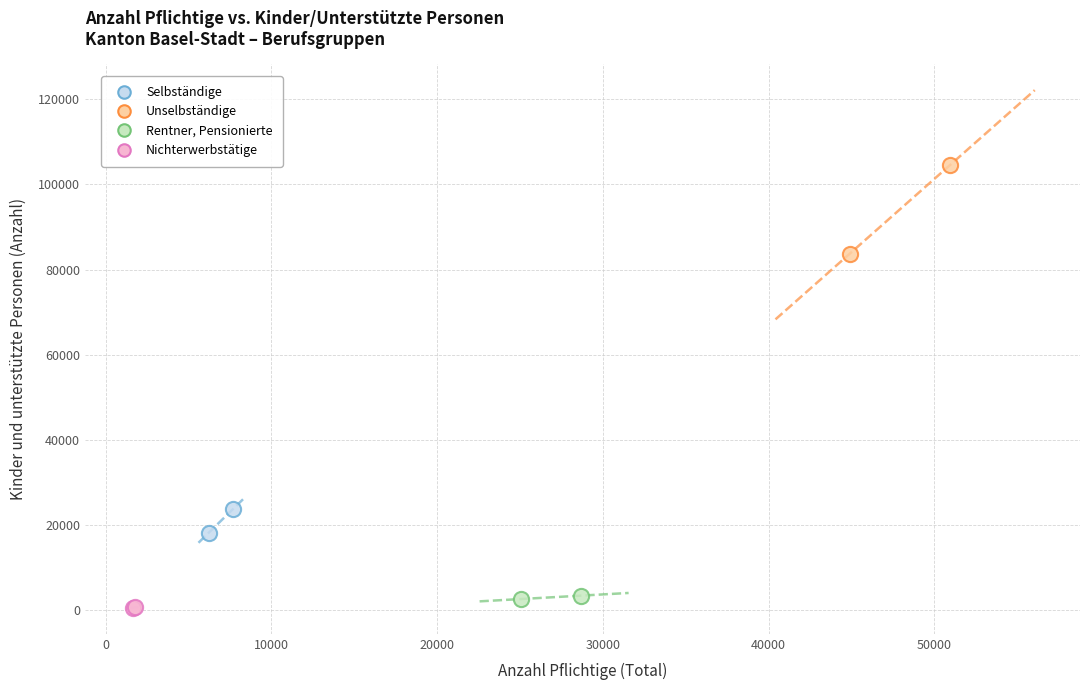

What are all the series names shown in the legend?

Selbständige, Unselbständige, Rentner, Pensionierte, Nichterwerbstätige